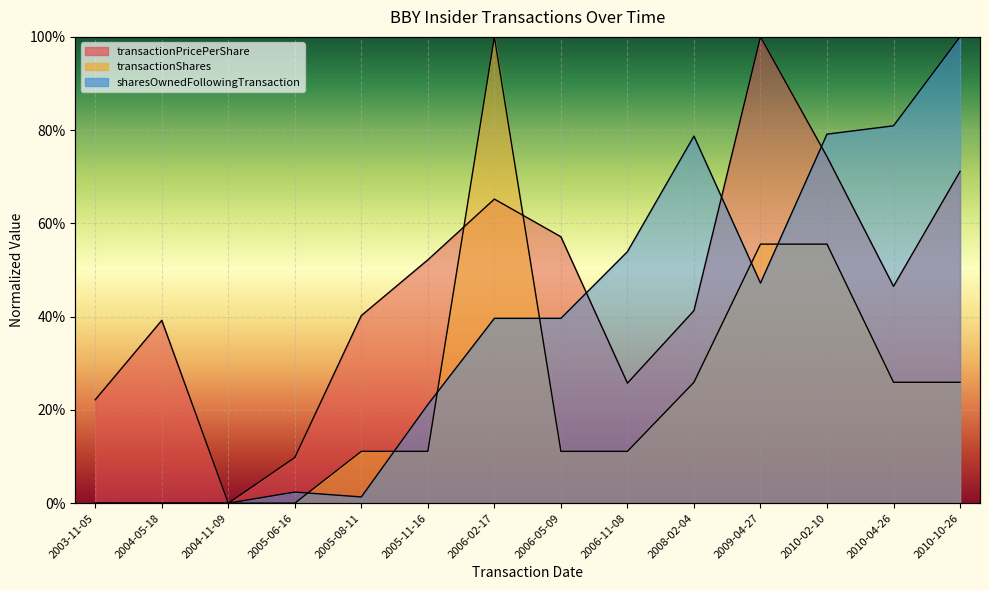

What is the difference between the second highest and minimum values in the transactionPricePerShare series?

0.7